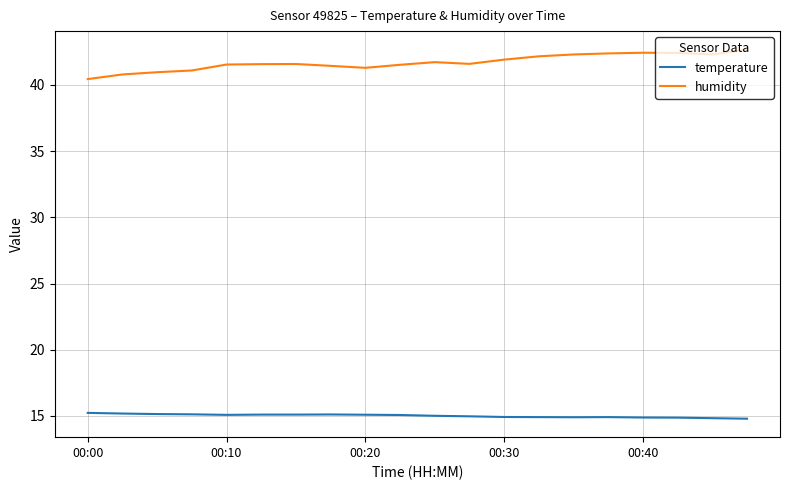

True or false: temperature has more than 1 interior local peaks.

True